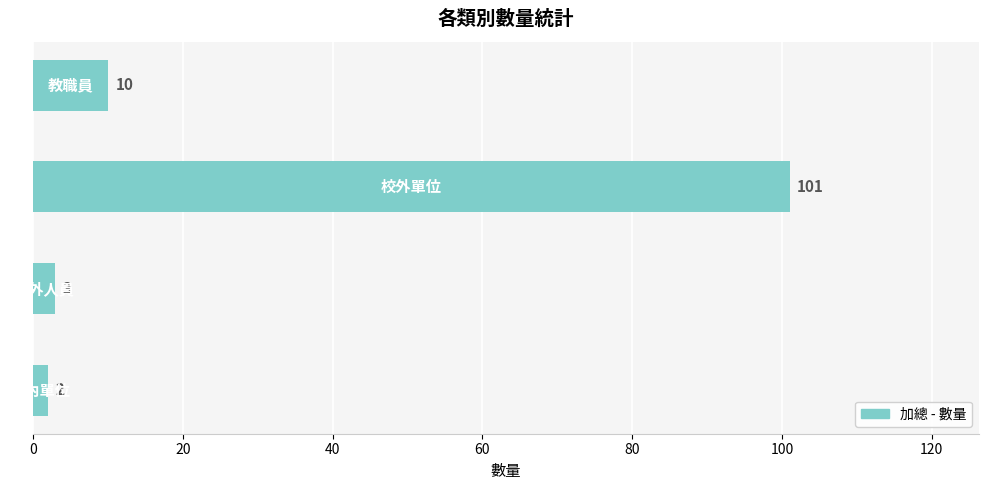

How many bars are there in total?

4